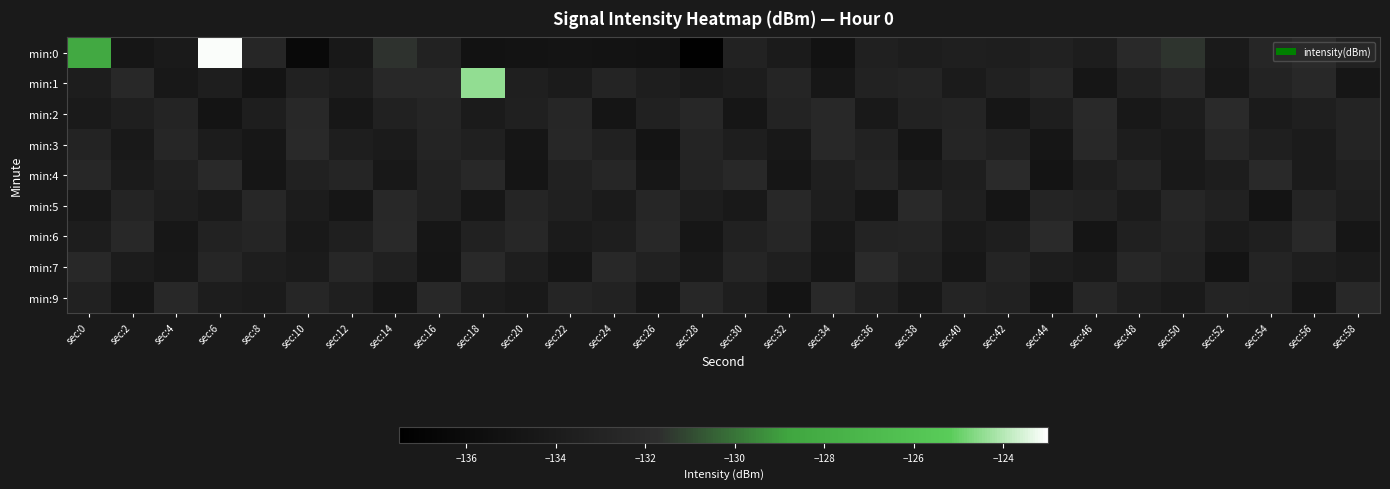

Which has a higher value, sec:26 or sec:54?

sec:54